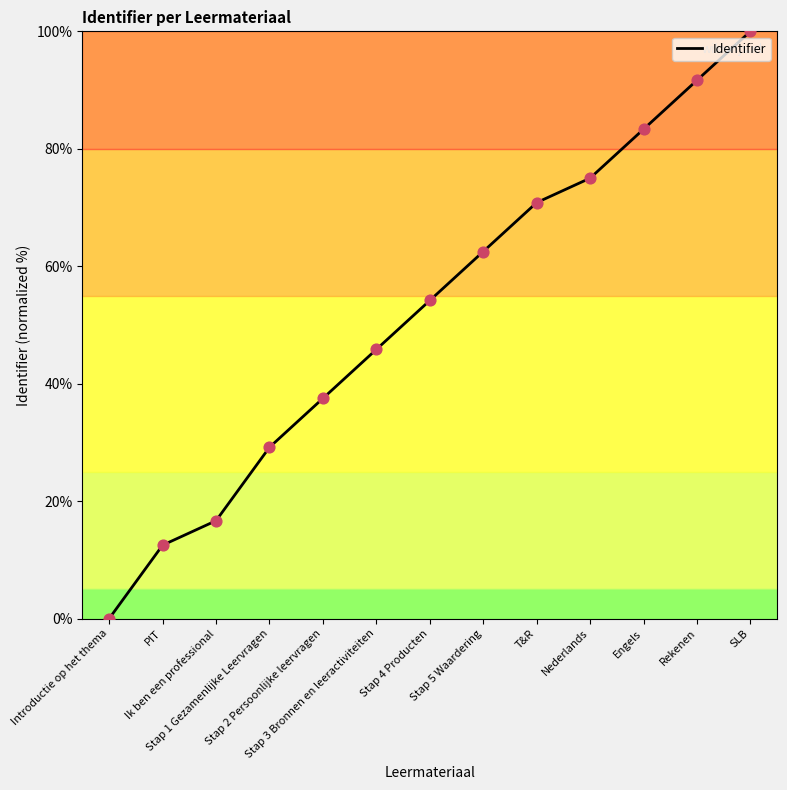

What is the change in value from PIT to Ik ben een professional?

+4.2